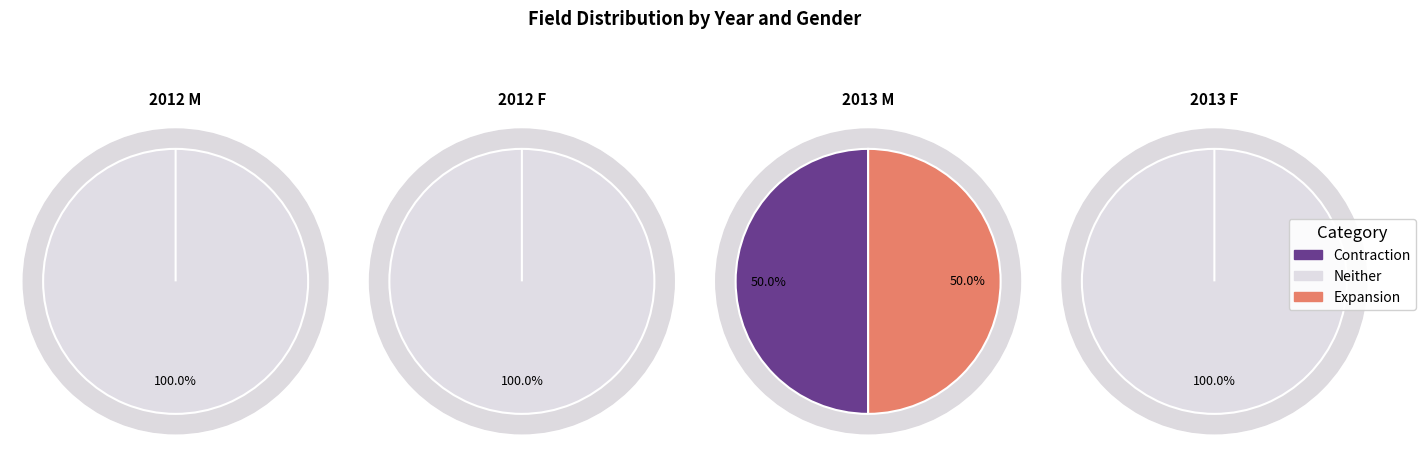

Is it true that 1 is 0% of the pie?

True